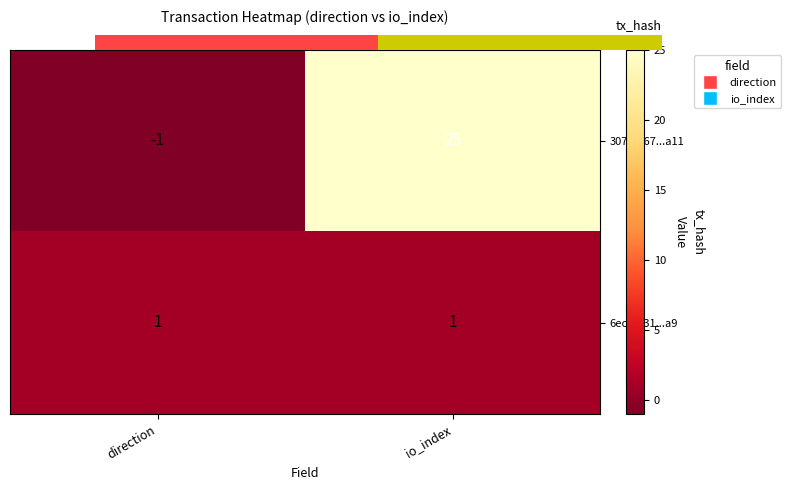

Between direction and io_index, which series saw the biggest shift?

307f3267...a11